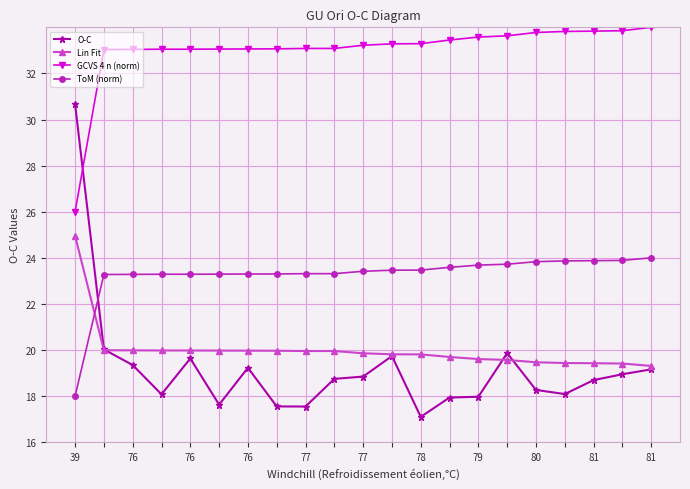

True or false: GCVS 4 n (norm) and ToM (norm) intersect in this chart.

False